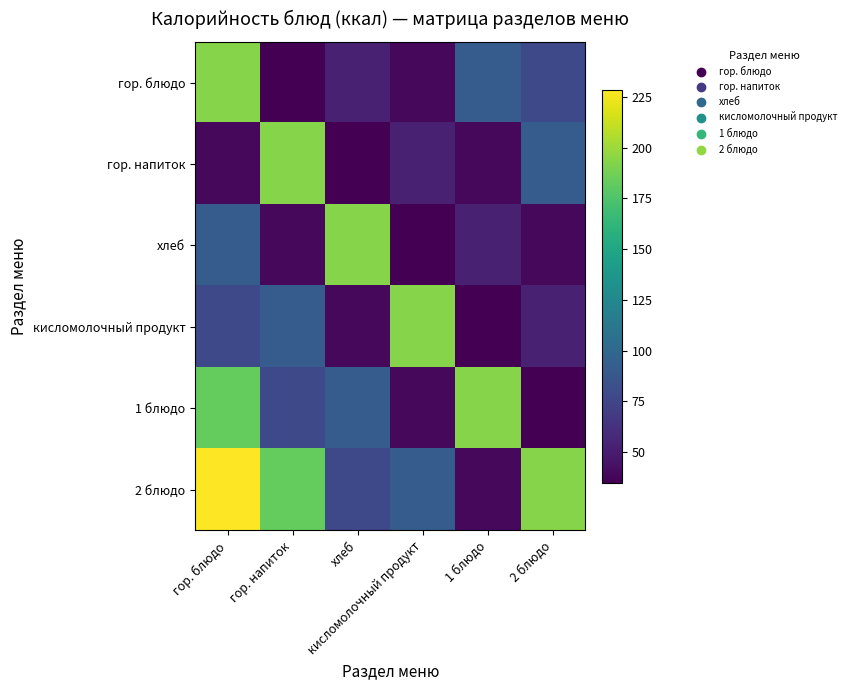

Between 2 блюдо and 1 блюдо, which is larger?

1 блюдо